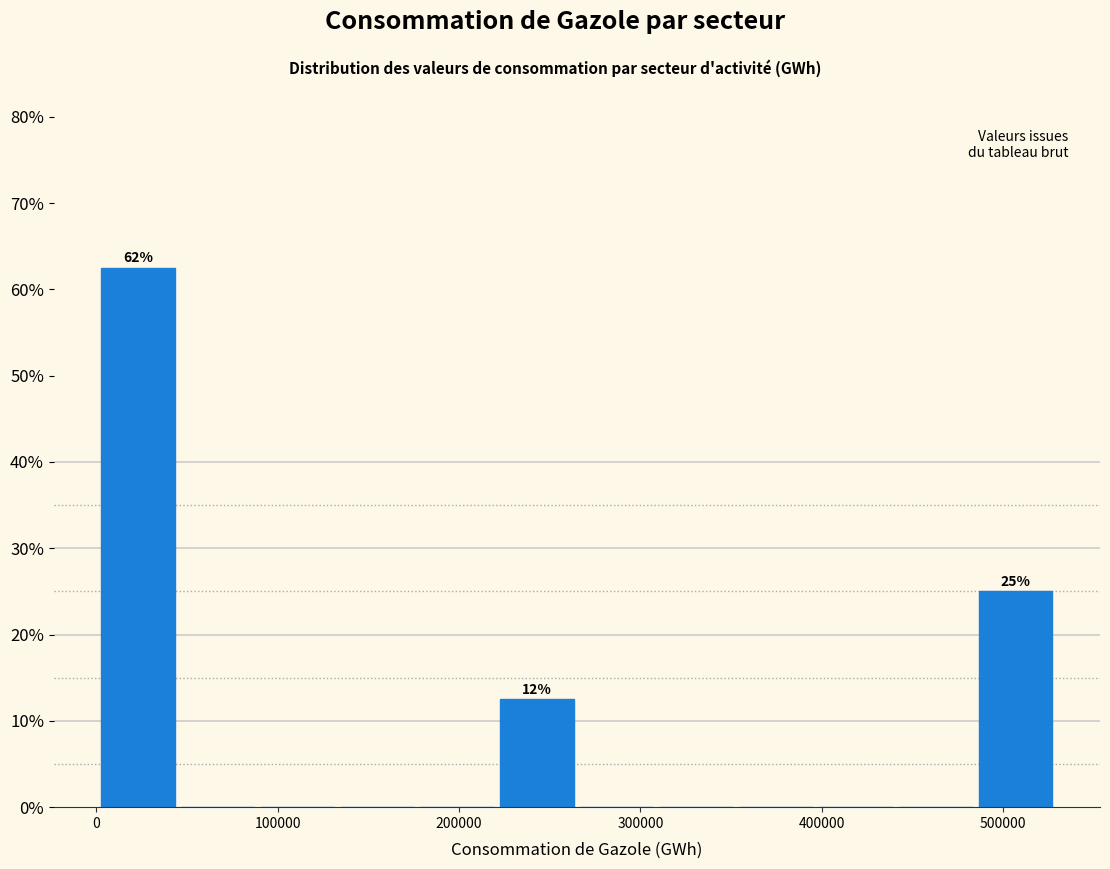

Which range on the x-axis has the tallest bar?

0 to 50000